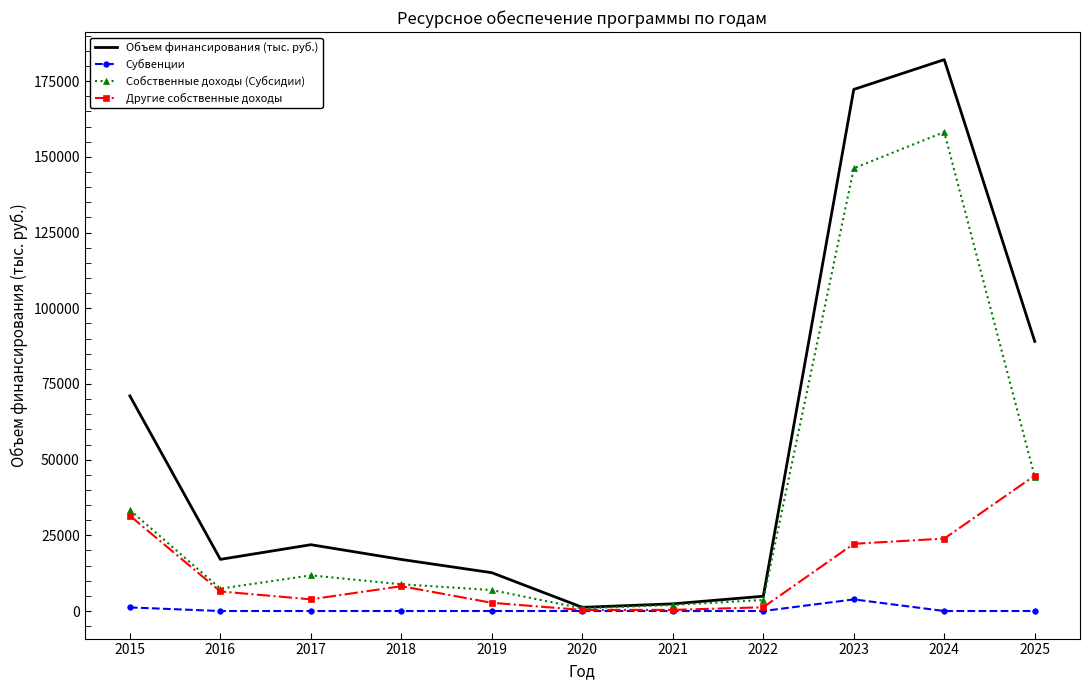

What are all the series names shown in the legend?

Объем финансирования (тыс. руб.), Субвенции, Собственные доходы (Субсидии), Другие собственные доходы